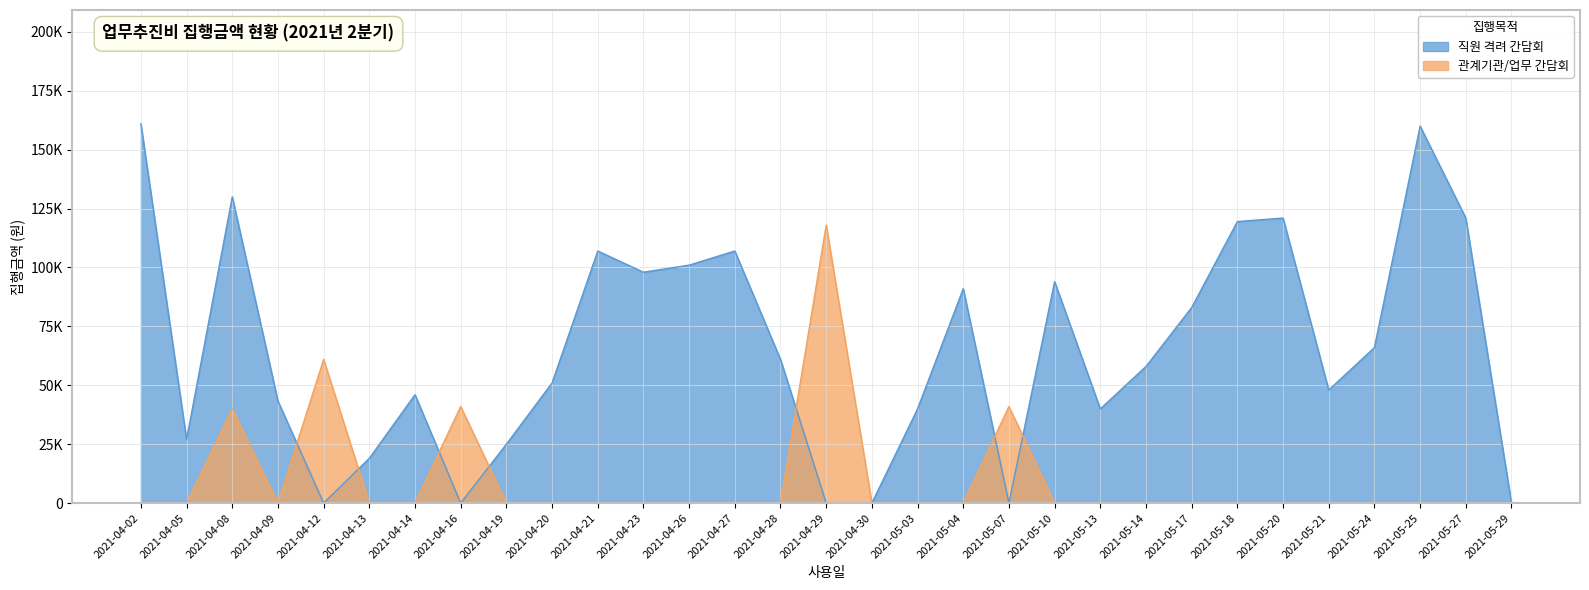

What is the difference between the second highest and second lowest values in the 직원 격려 간담회 series?

160000